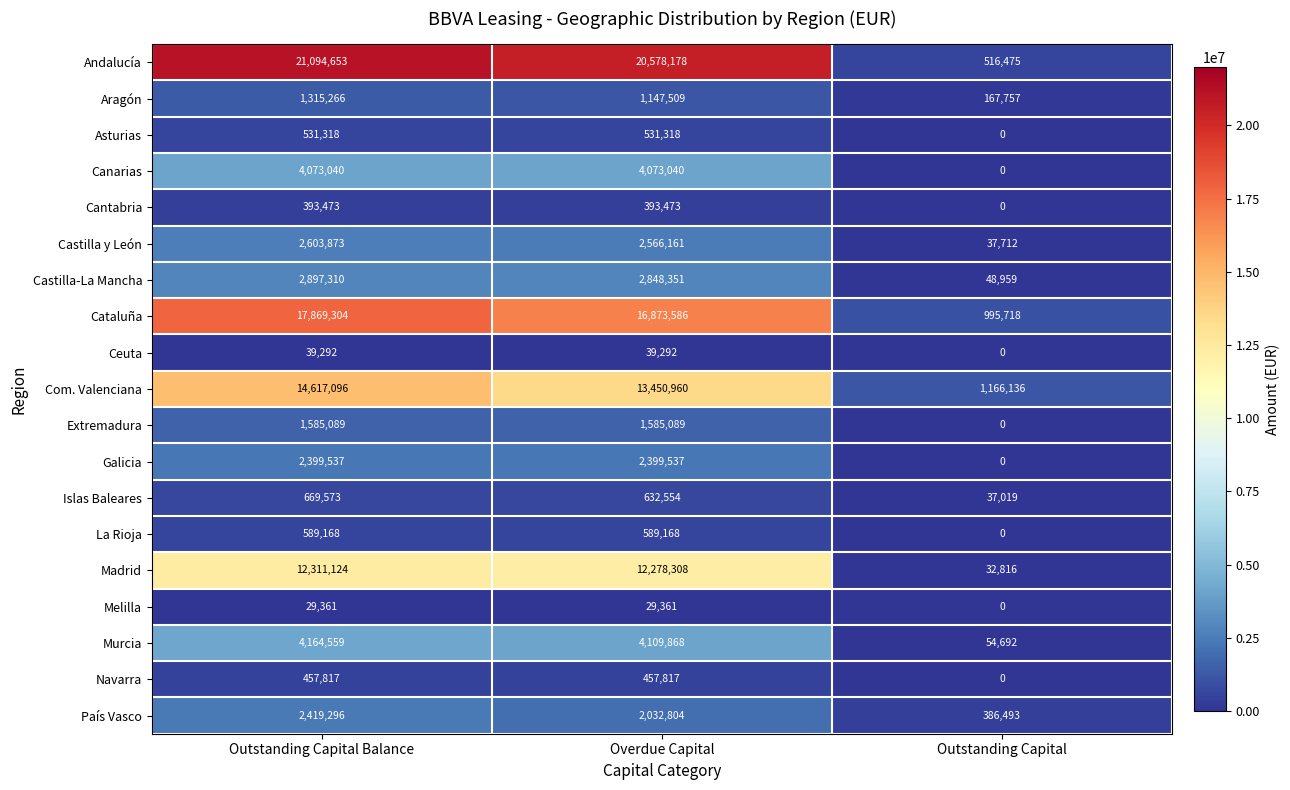

The value of Canarias at Outstanding Capital is 0. True or false?

True